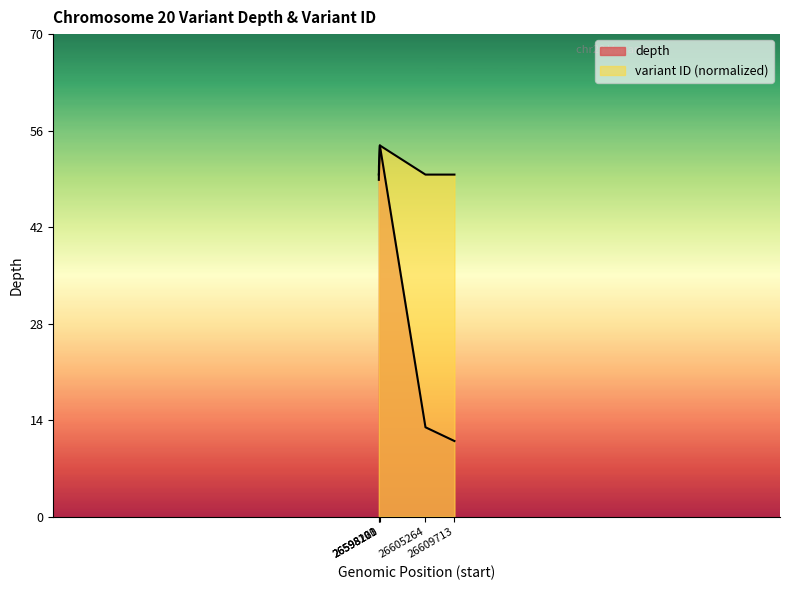

How many distinct data groups are displayed?

2